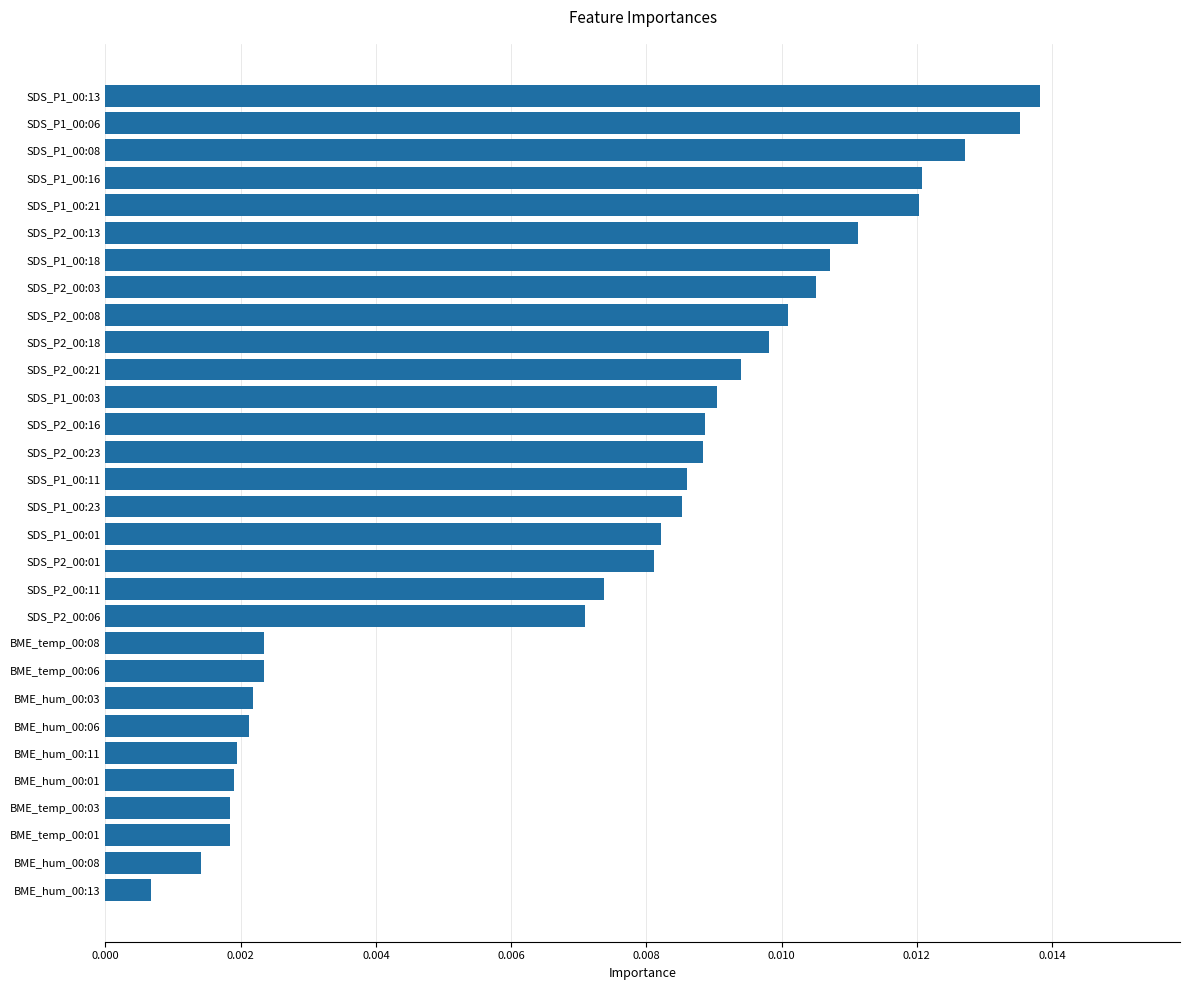

At which category does the chart reach its minimum across all series?

BME_hum_00:13